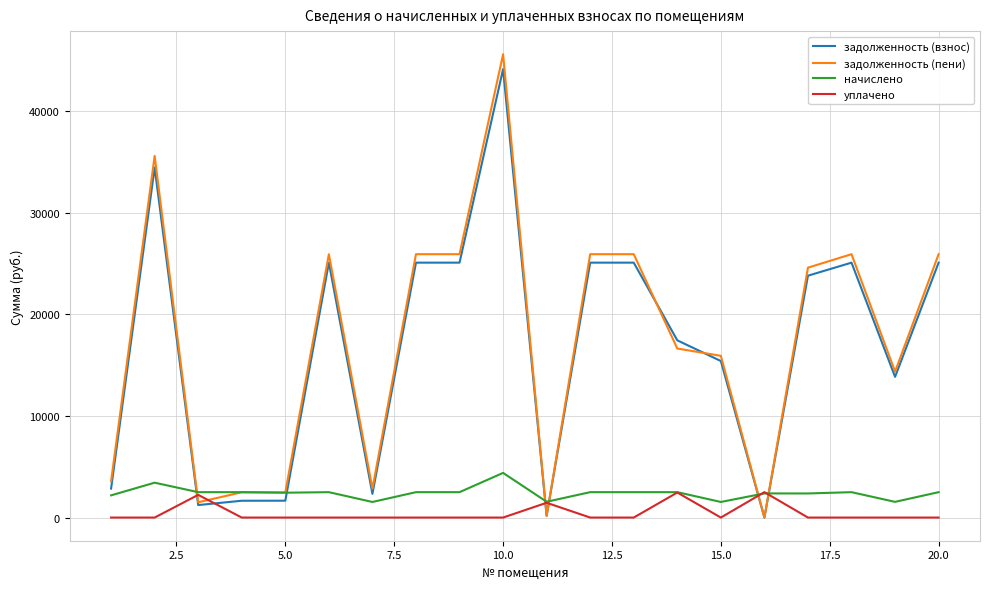

What is the greatest value displayed?

45589.6